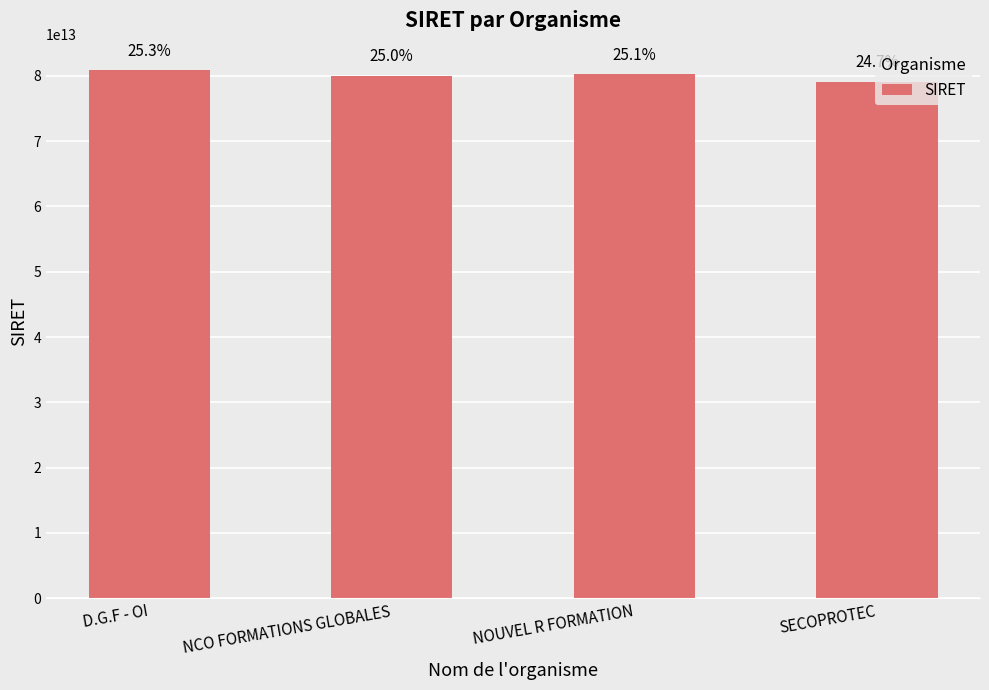

The value at NOUVEL R FORMATION is 50844811361375. True or false?

False